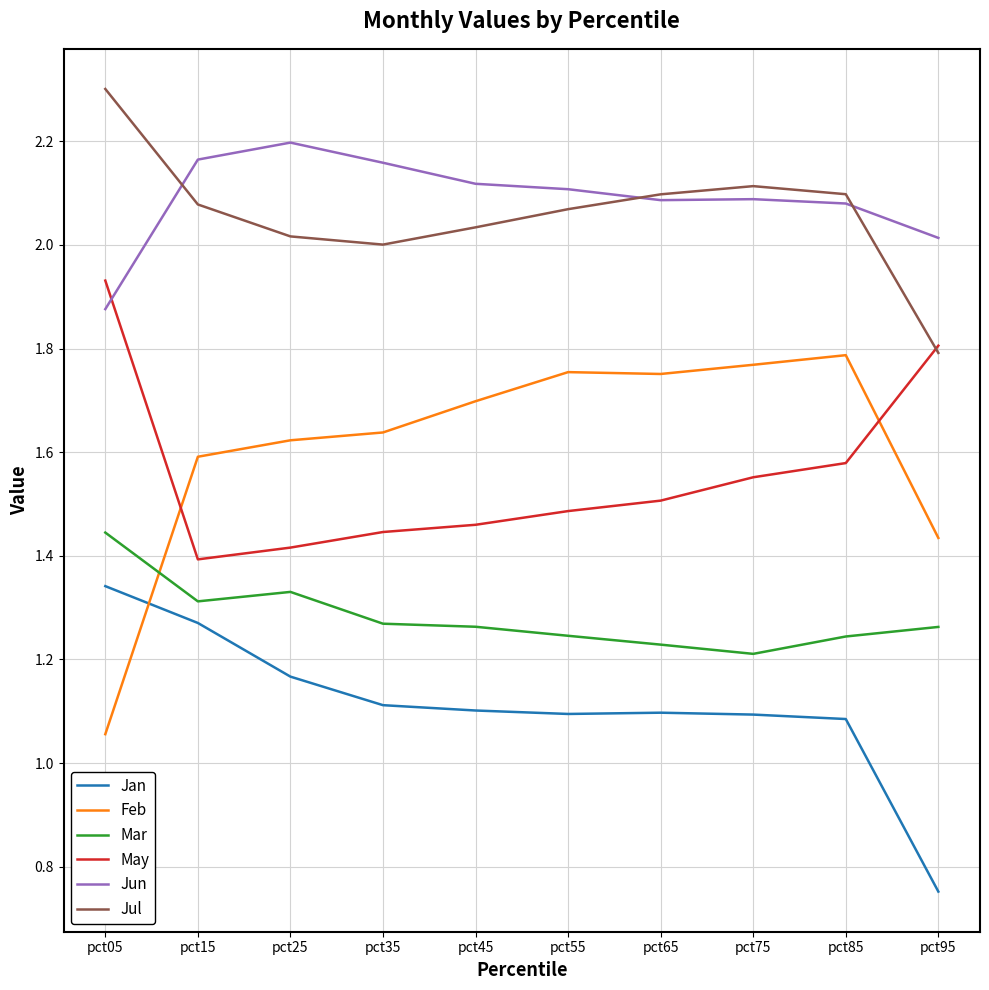

At which category does the chart reach its minimum across all series?

pct95